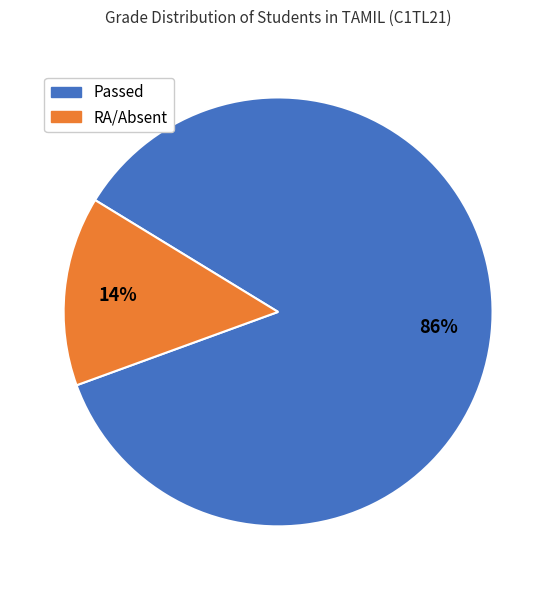

To the nearest percent, what is the average slice percentage?

50%